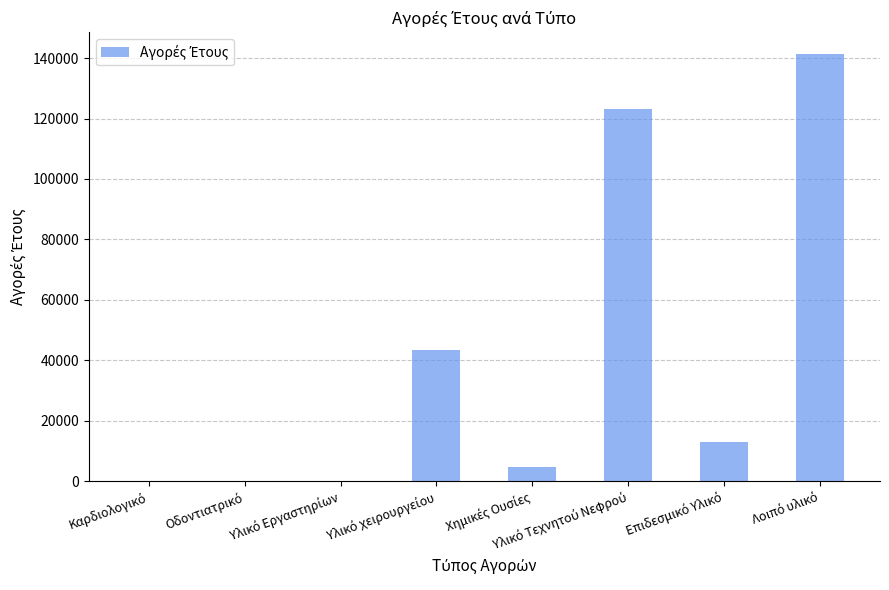

What is the sum of all values?

325460.3